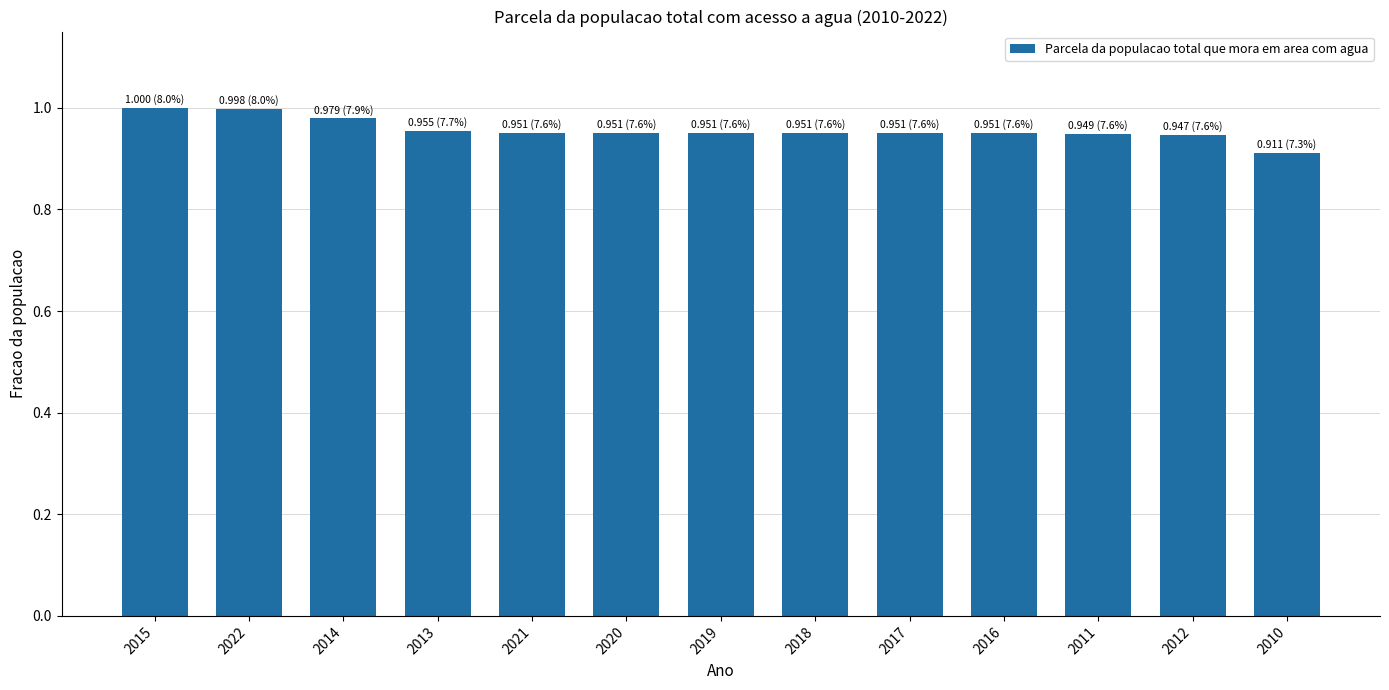

Does the chart contain stacked bars?

No